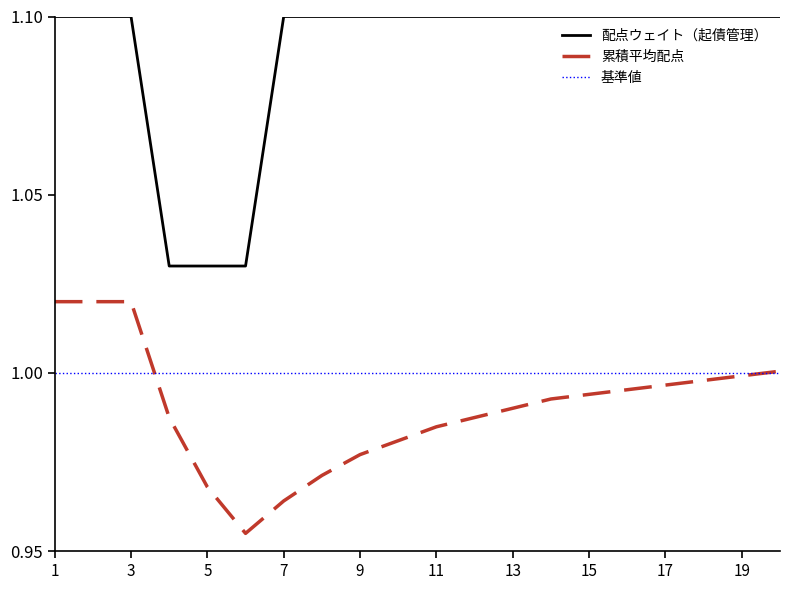

What is the maximum value for 配点ウェイト（起債管理）?

1.1